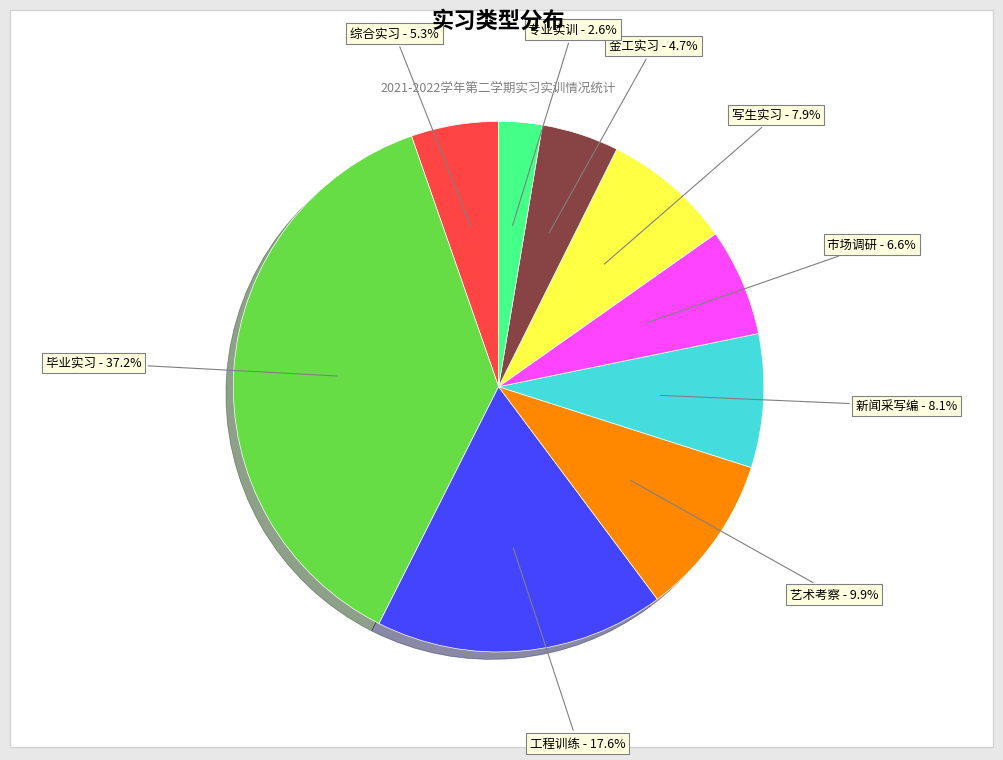

Is there any slice that represents more than half of the pie?

No